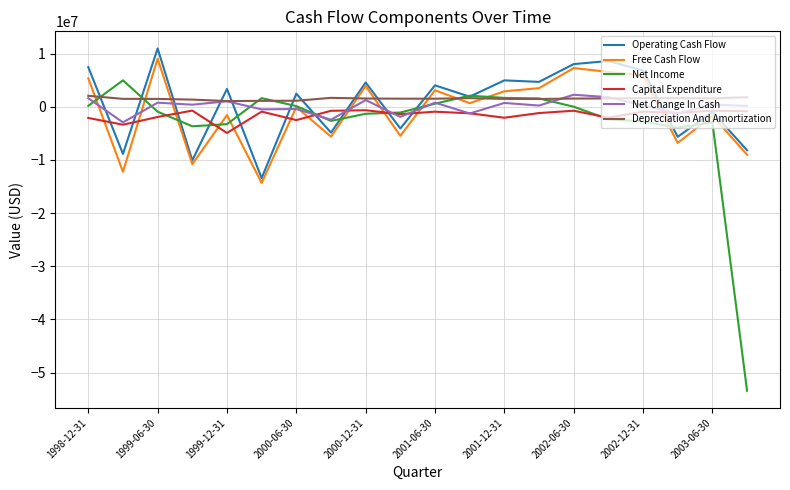

What is the lowest value of the Operating Cash Flow series?

-13420000